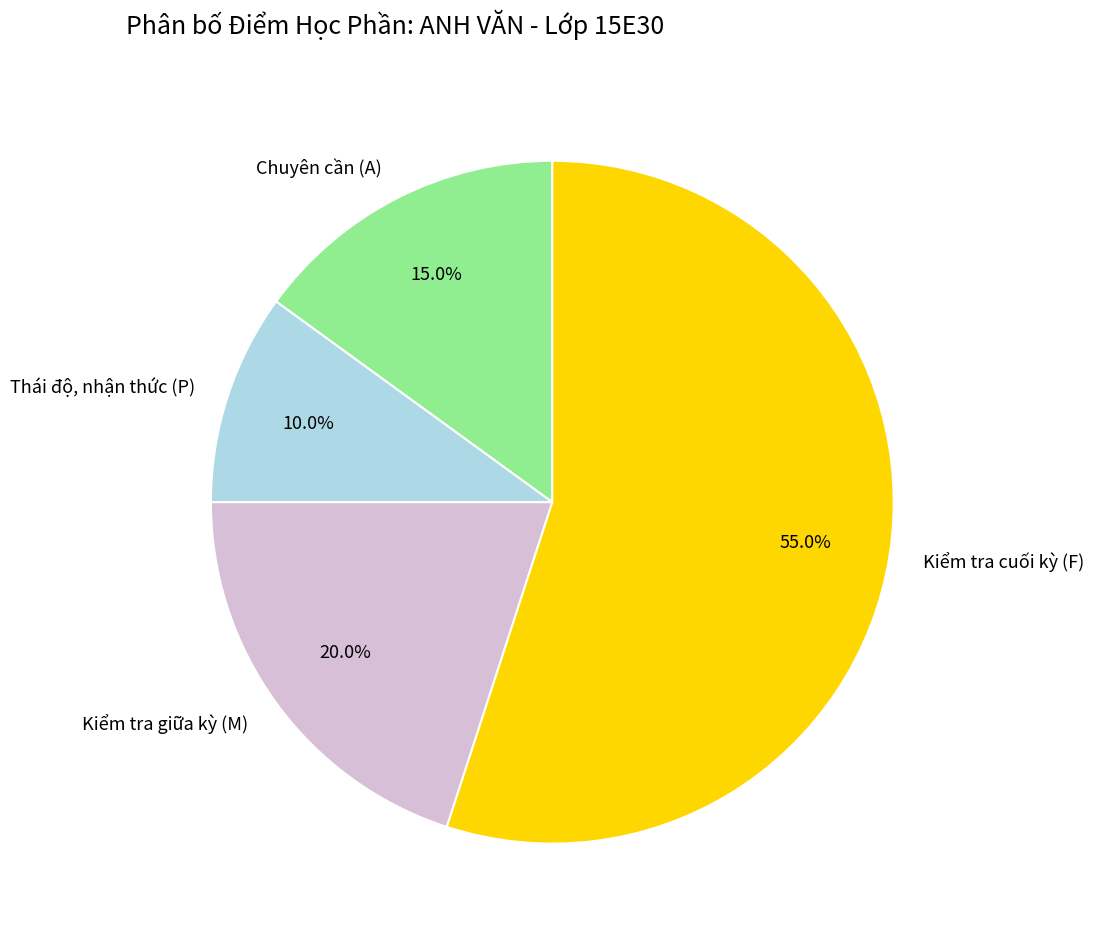

Is Kiểm tra cuối kỳ (F) the majority of the pie?

Yes